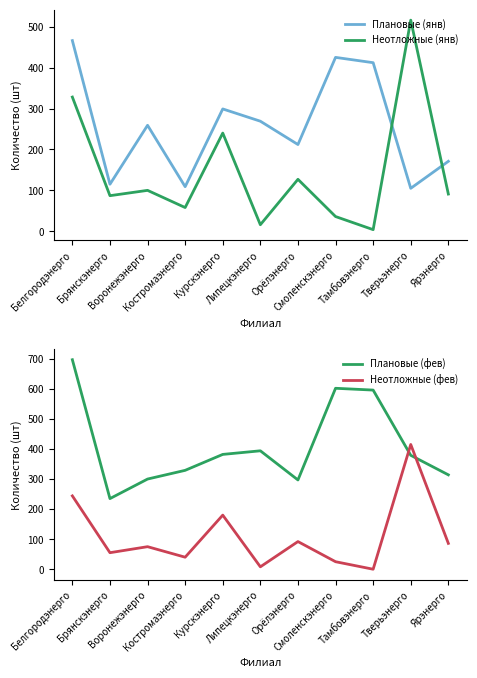

Which series has the largest total across all categories?

Плановые (фев)